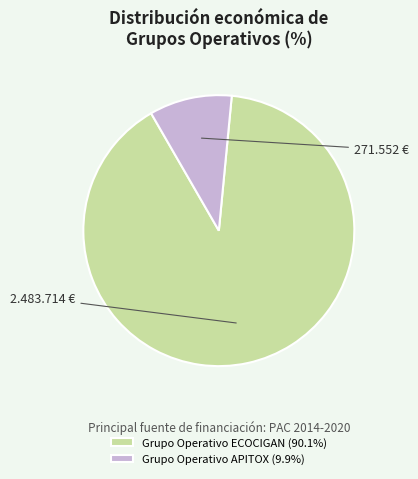

Does Grupo Operativo ECOCIGAN (90.1%) represent more than half of the total?

Yes